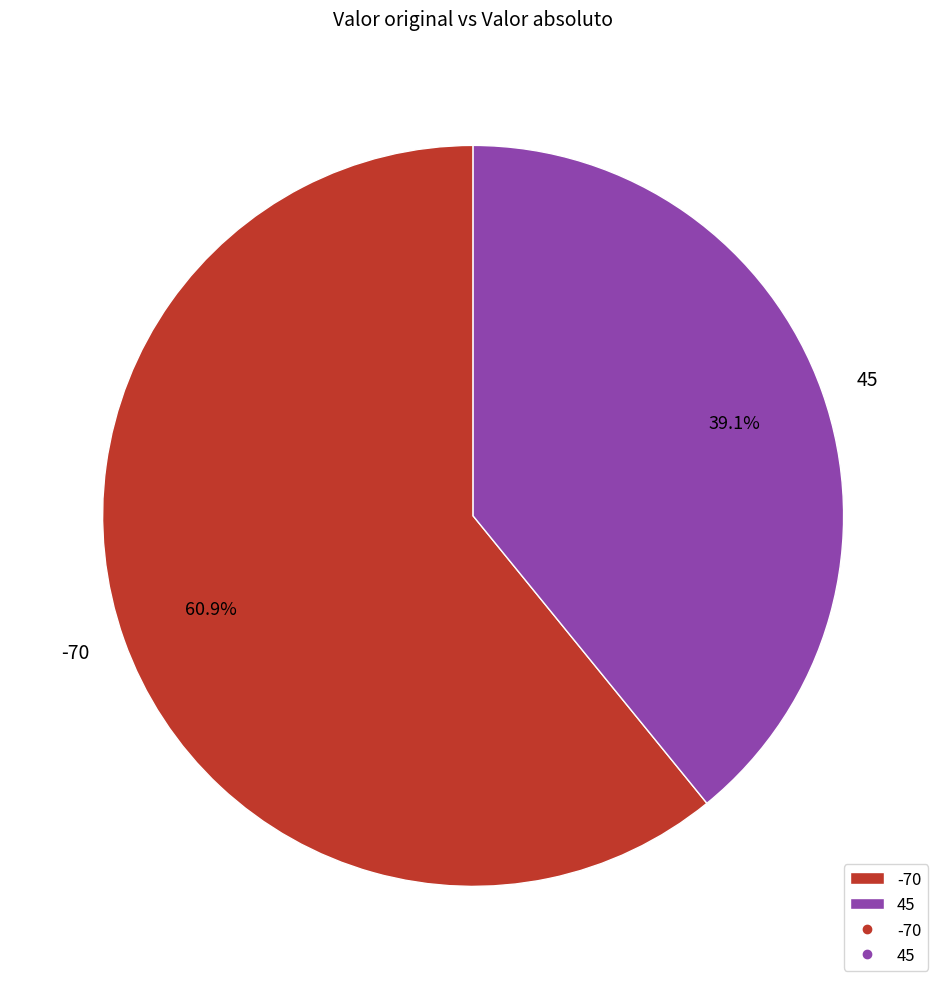

The 45 slice represents 52% of the pie. True or false?

False